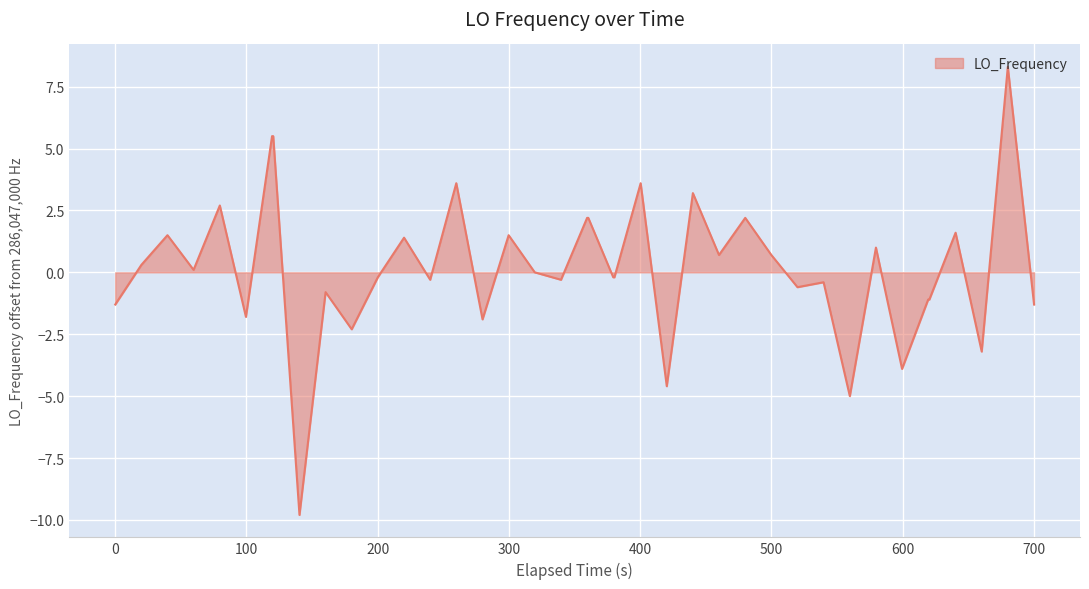

Reading right to left, transcribe all the data shown in this chart.

-1.3	8.3	-3.2	1.6	-1.1	-1.1	-3.9	1.0	-5.0	-0.4	-0.6	0.7	2.2	0.7	3.2	-4.6	3.6	-0.2	-0.2	2.2	2.2	-0.3	0.0	1.5	-1.9	3.6	-0.3	1.4	-0.2	-2.3	-0.8	-9.8	5.5	5.5	-1.8	2.7	0.1	1.5	0.3	-1.3